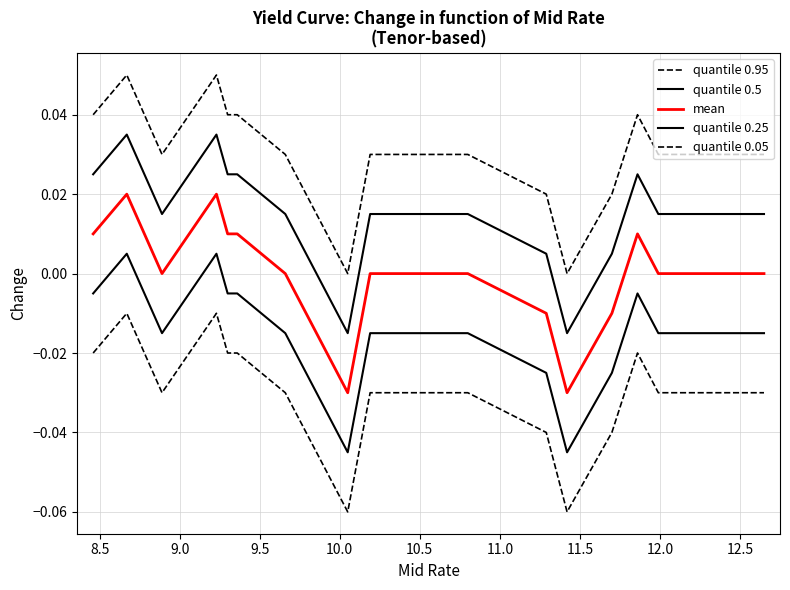

True or false: quantile 0.5 has more than 2 interior local peaks.

True